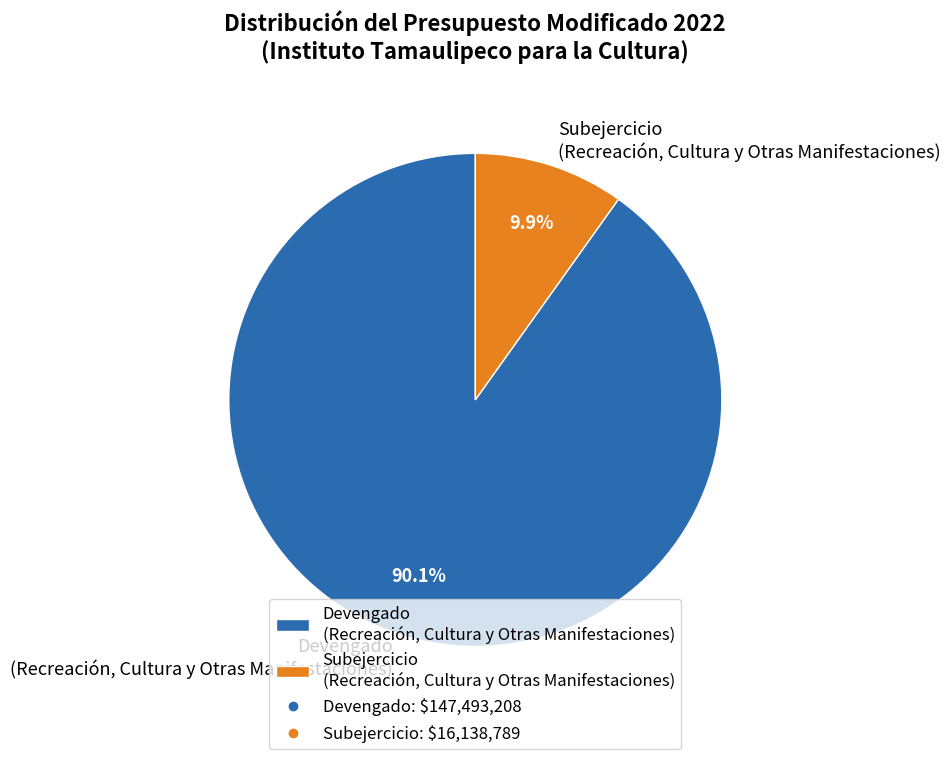

Which category has the biggest portion of the pie?

Devengado (Recreación, Cultura y Otras Manifestaciones)